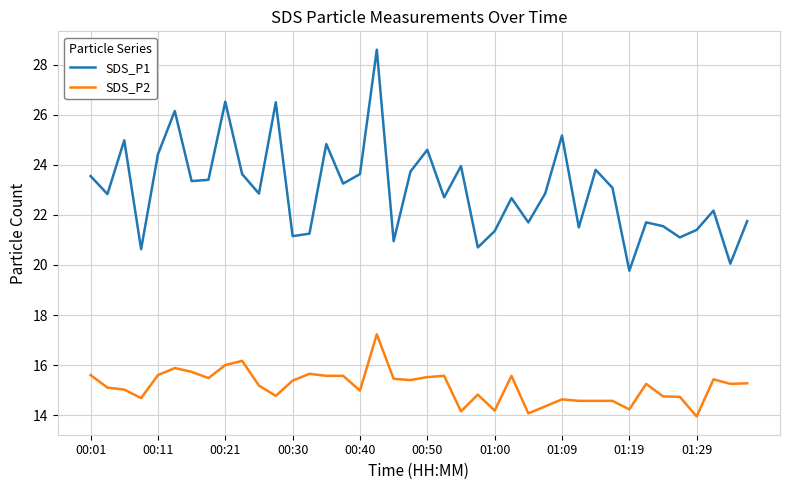

True or false: SDS_P1 and SDS_P2 intersect in this chart.

False